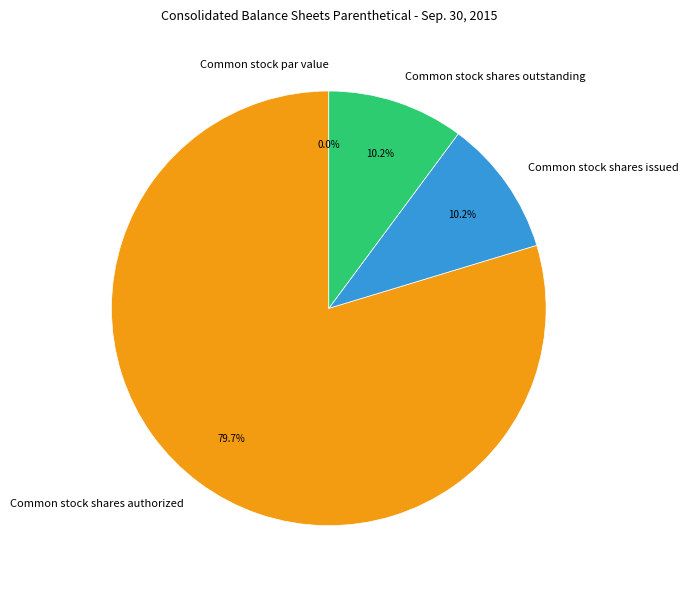

What percentage is the Common stock shares issued slice, to the nearest percent?

10%